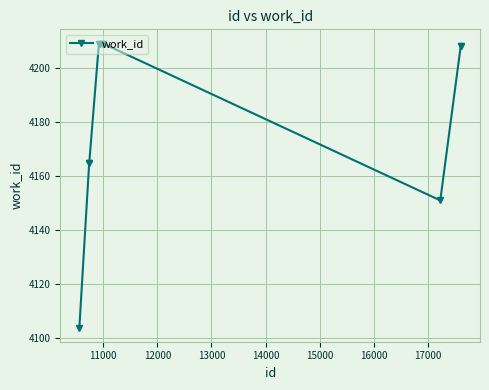

Reading left to right, what are all the values shown in this chart?

4104	4165	4165	4209	4209	4209	4209	4151	4208	4208